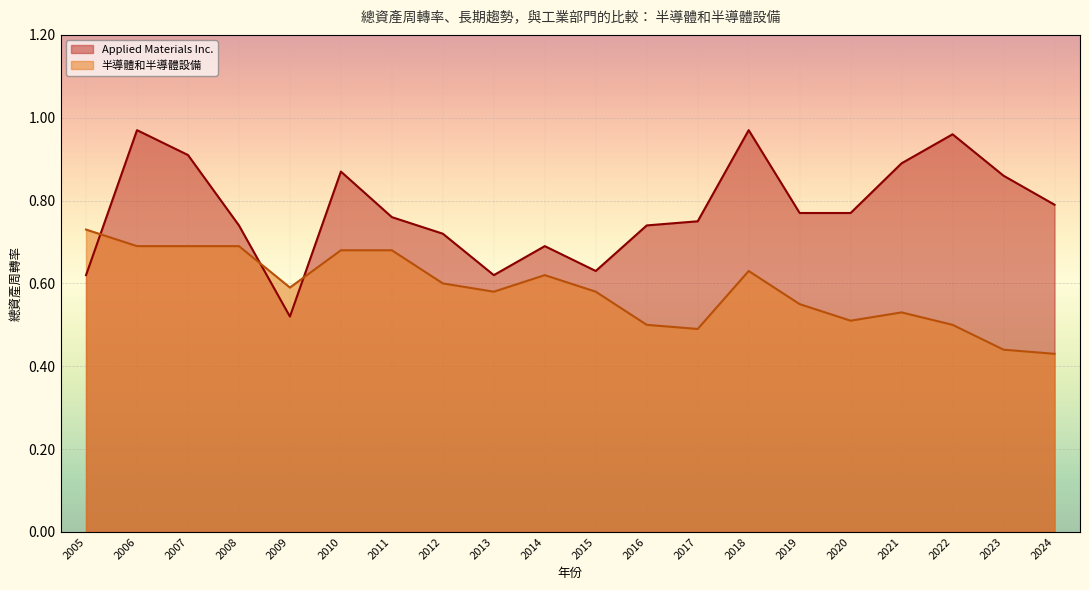

Between 2023 and 2010, which is larger?

2010